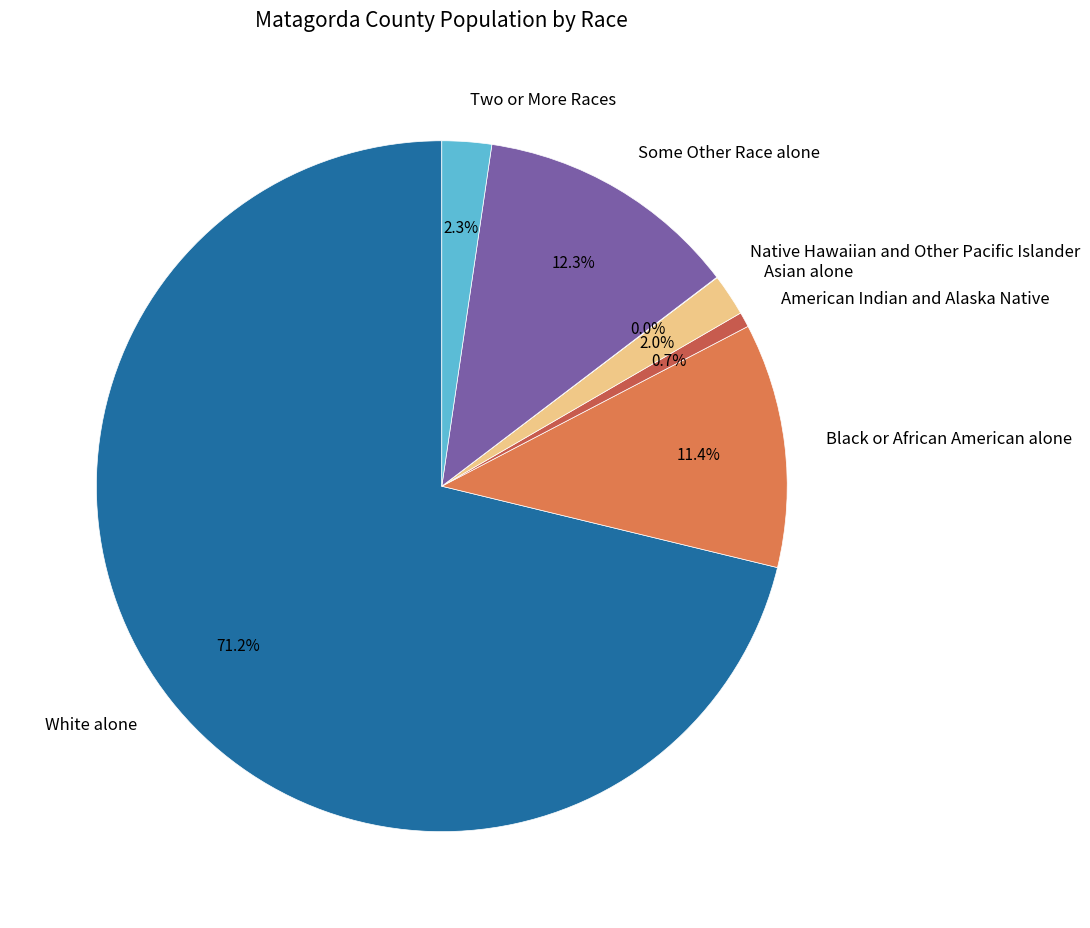

What is the ratio of the value at American Indian and Alaska Native to the value at Two or More Races?

0.3